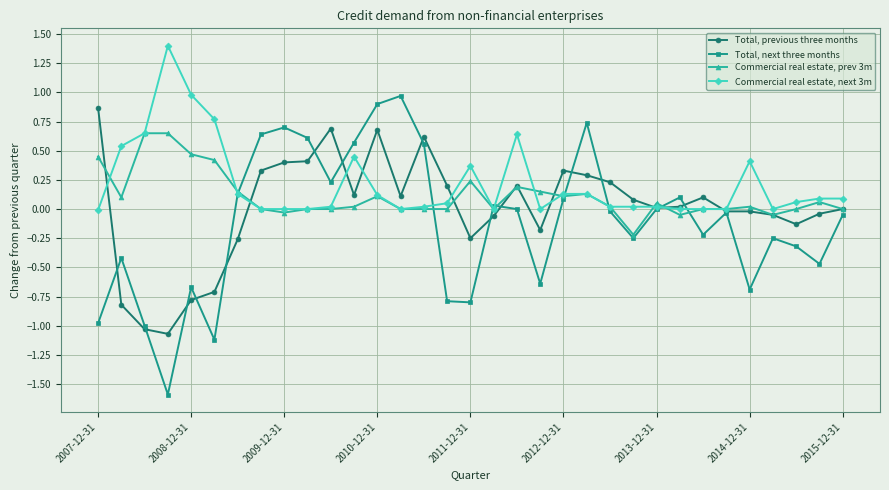

How many distinct data groups are displayed?

4